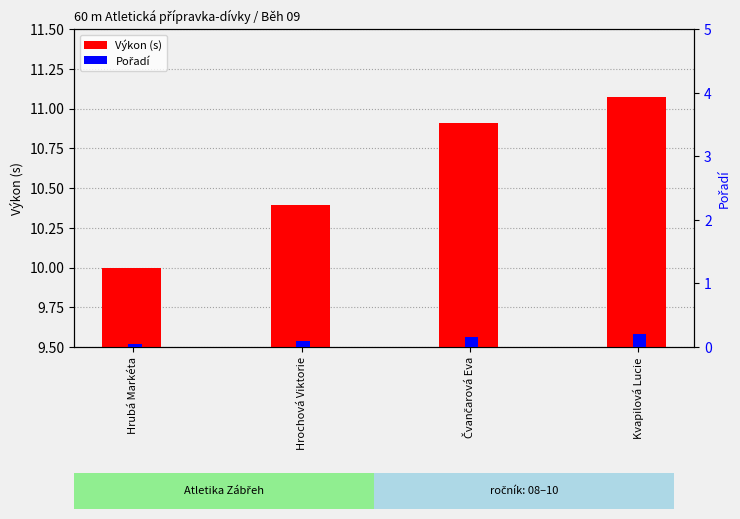

What position from the left is Hrubá Markéta?

1